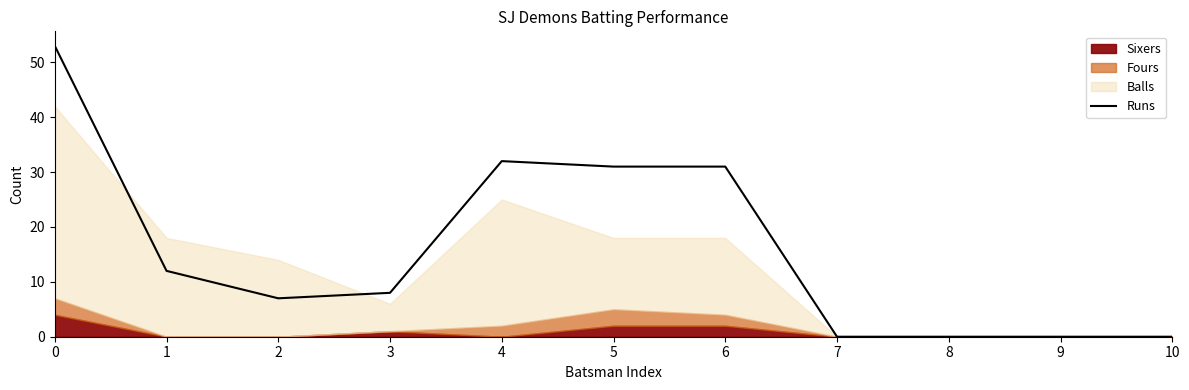

How many lines are shown in the chart?

1